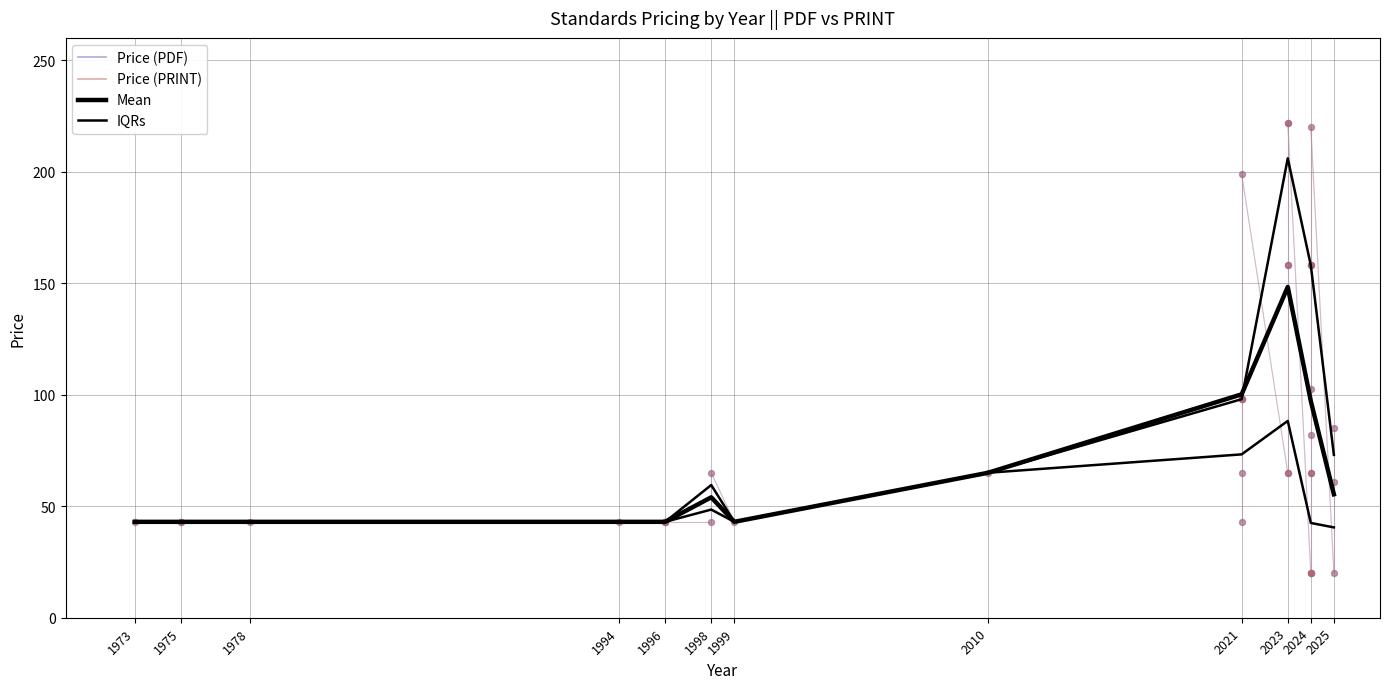

At which category is the sum across all series the highest?

2023